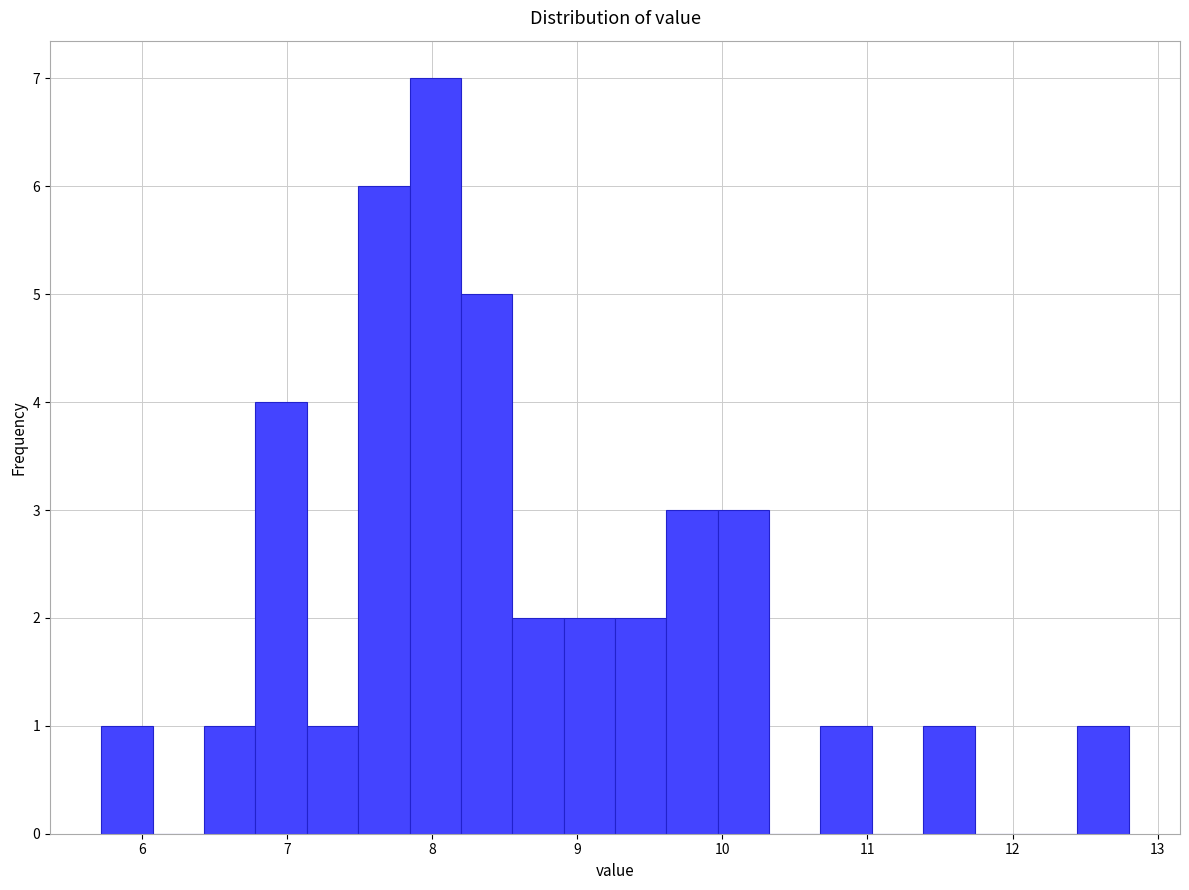

Read against the x-axis, roughly where is the centre of the tallest bar?

8.0